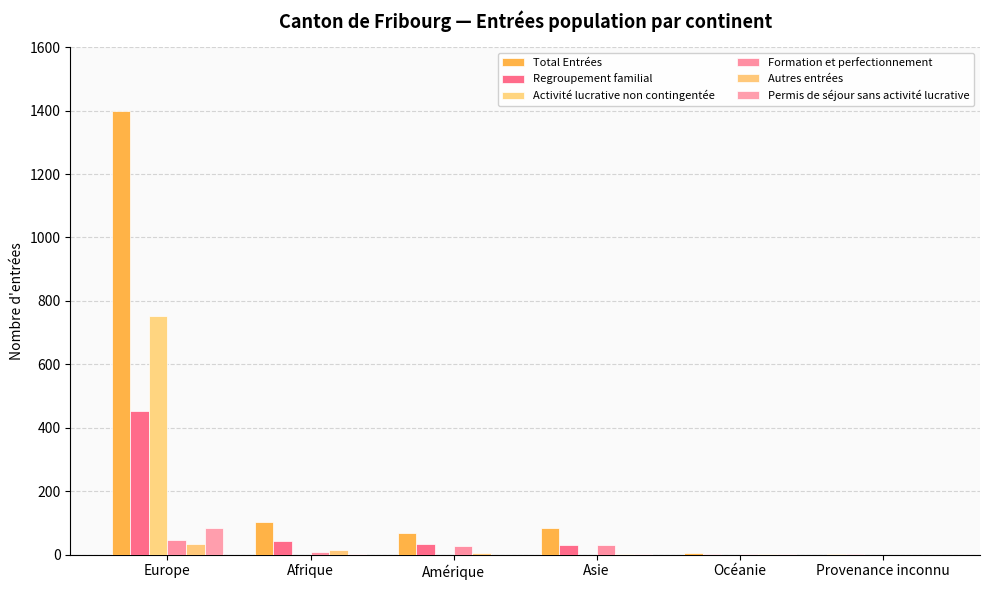

What position from the left is Asie?

4